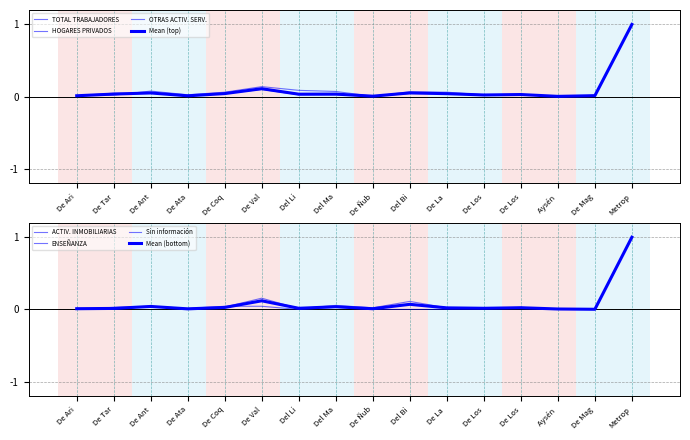

What is the total value across all series at Metrop?

6.0